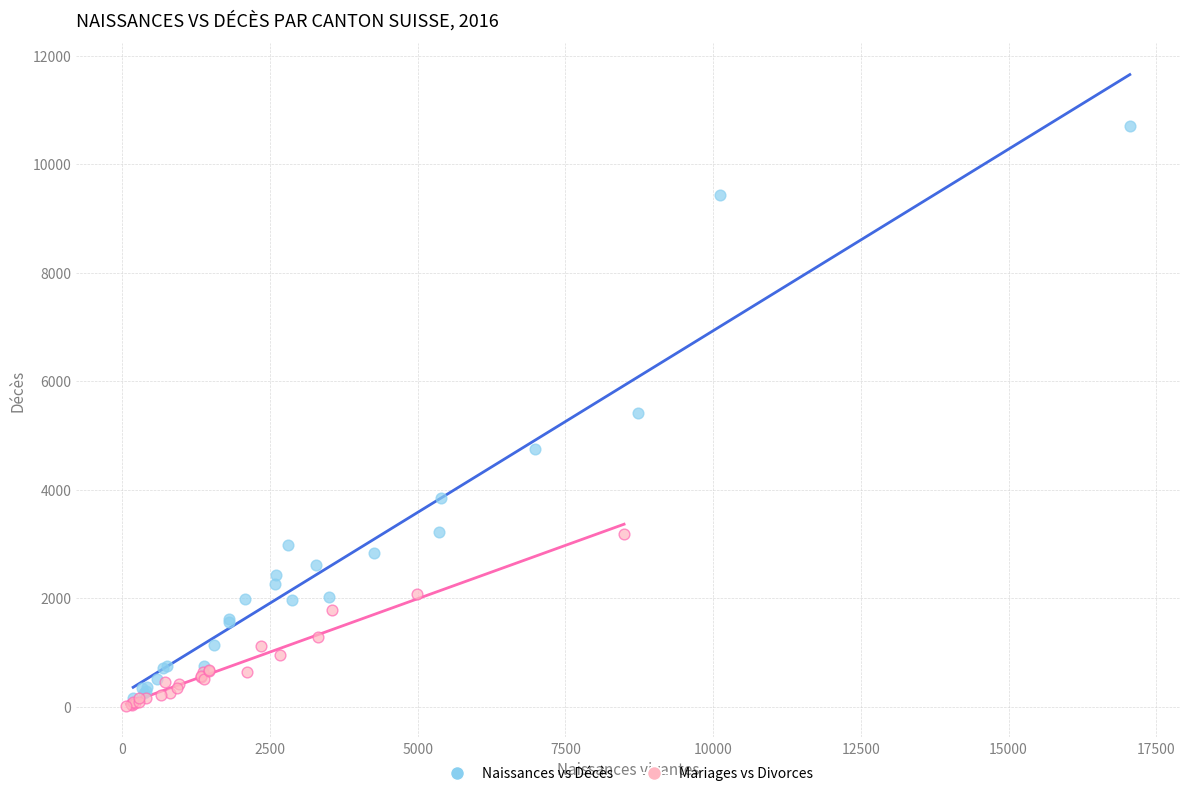

Which series has the widest spread of Y values?

Naissances vs Décès